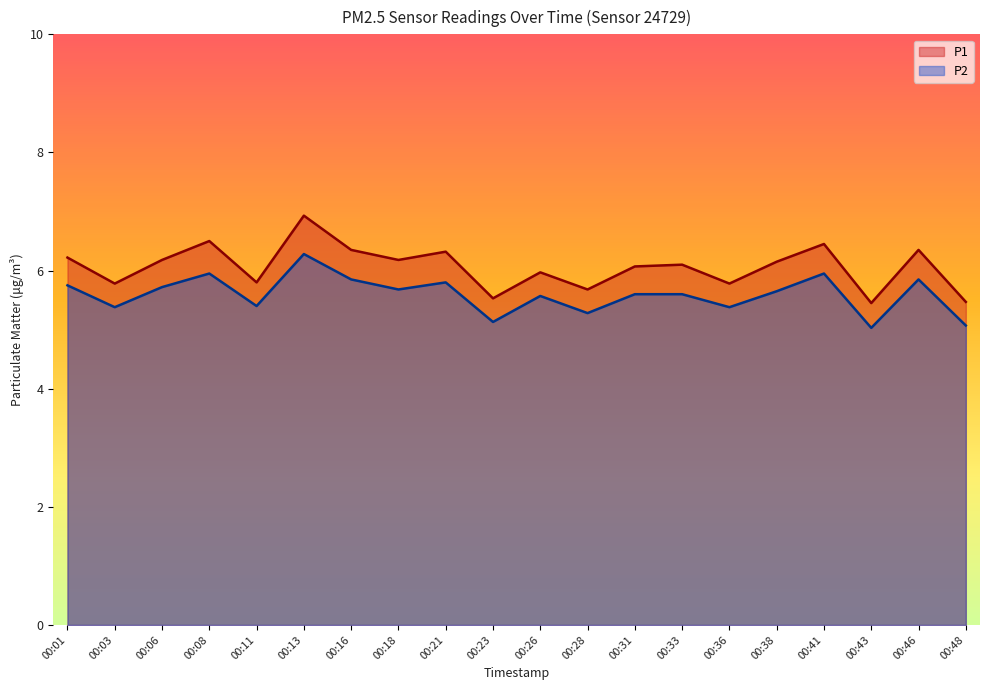

How many lines are shown in the chart?

2